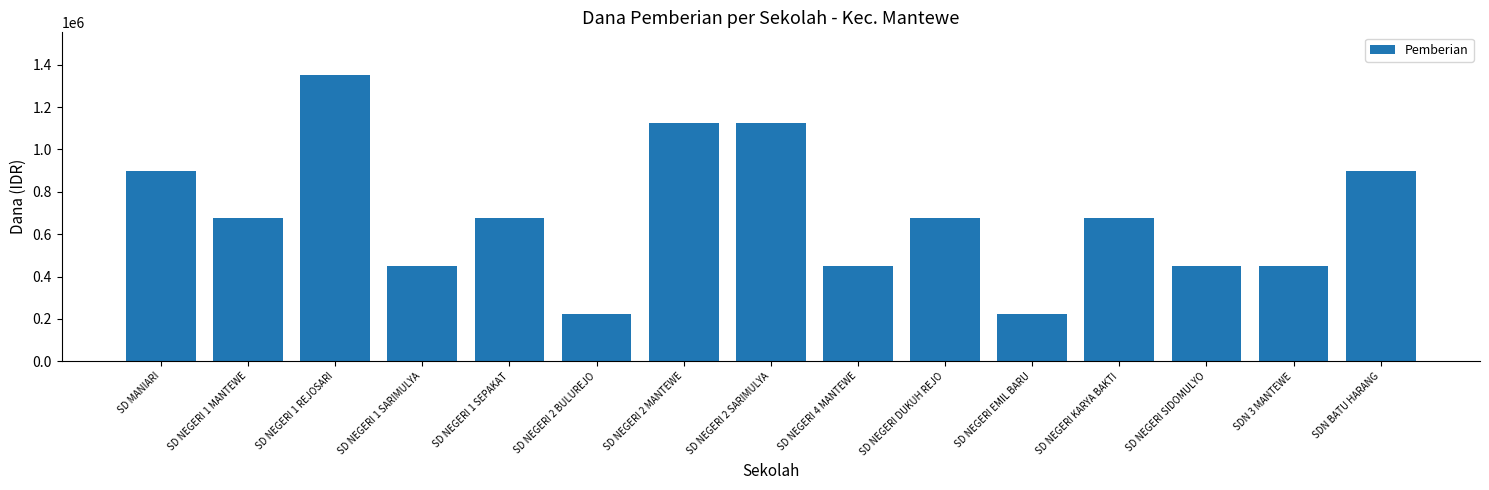

What is the smallest value displayed?

225000